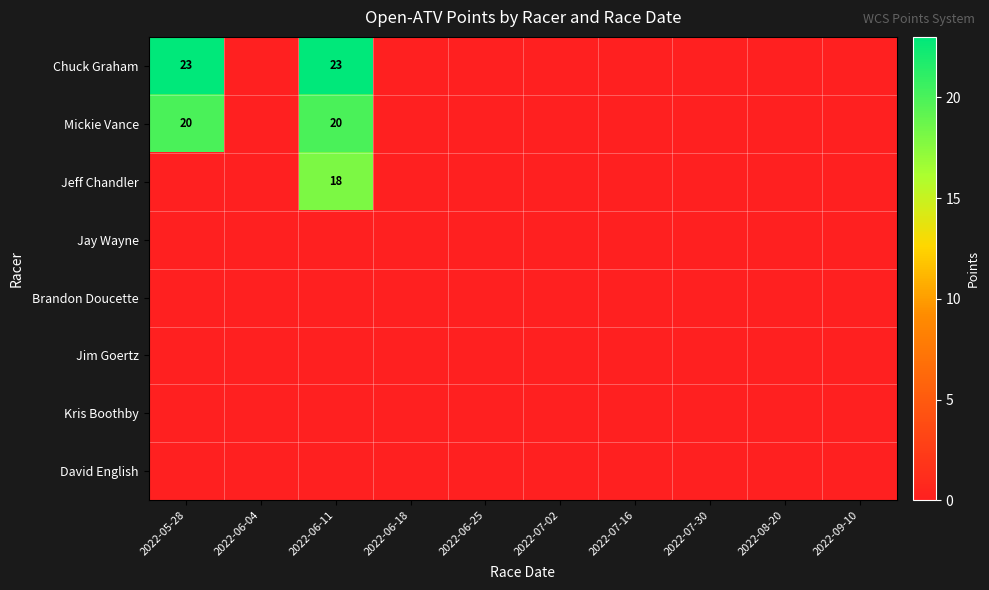

At which category is the sum across all series the highest?

2022-06-11